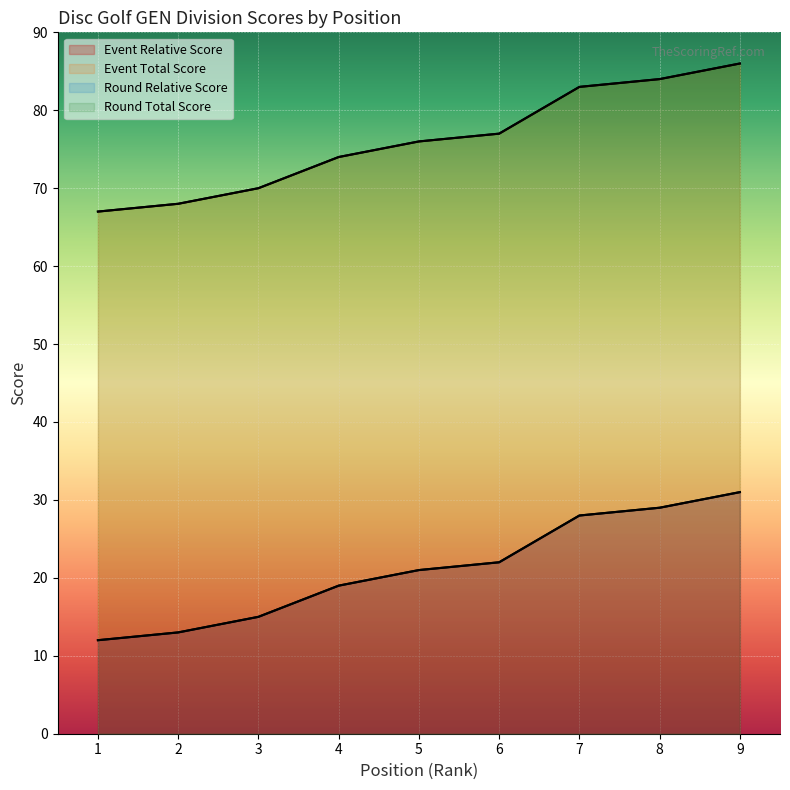

How many data points does each series have?

9